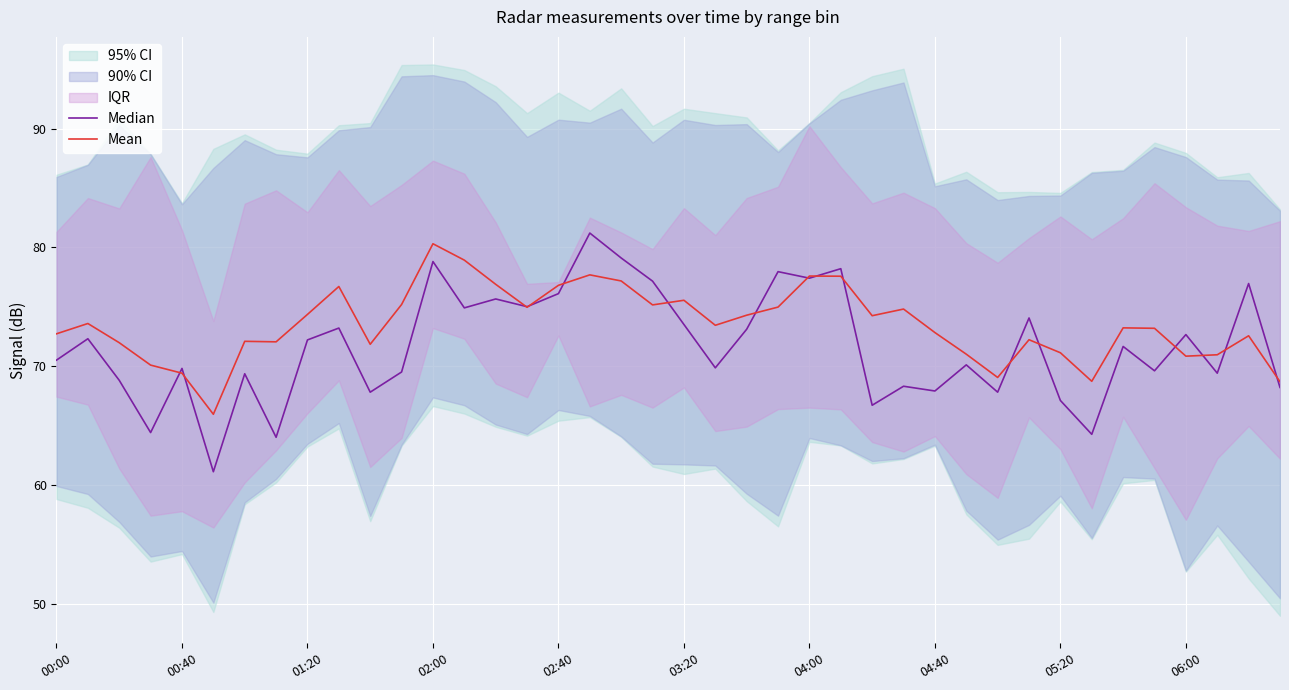

Reading left to right, list all the values displayed in this chart.

Median: 70.5	72.3	68.8	64.4	69.8	61.1	69.3	64.0	72.2	73.2	67.8	69.5	78.8	74.9	75.7	75.0	76.1	81.2	79.1	77.2	73.5	69.8	73.1	77.9	77.4	78.2	66.7	68.3	67.9	70.1	67.8	74.1	67.1	64.2	71.7	69.6	72.7	69.4	76.9	68.2
Mean: 72.7	73.6	72.0	70.1	69.4	65.9	72.1	72.0	74.4	76.7	71.8	75.2	80.3	78.9	76.9	75.0	76.8	77.7	77.2	75.1	75.5	73.4	74.3	75.0	77.6	77.6	74.2	74.8	72.8	71.0	69.0	72.2	71.1	68.7	73.2	73.2	70.8	71.0	72.5	68.7